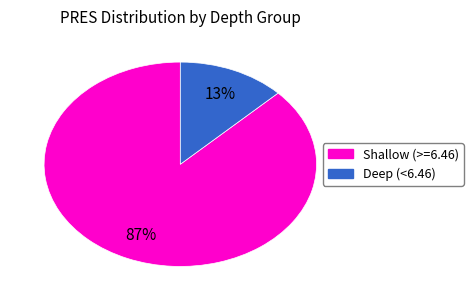

Does any single category account for the majority?

Yes